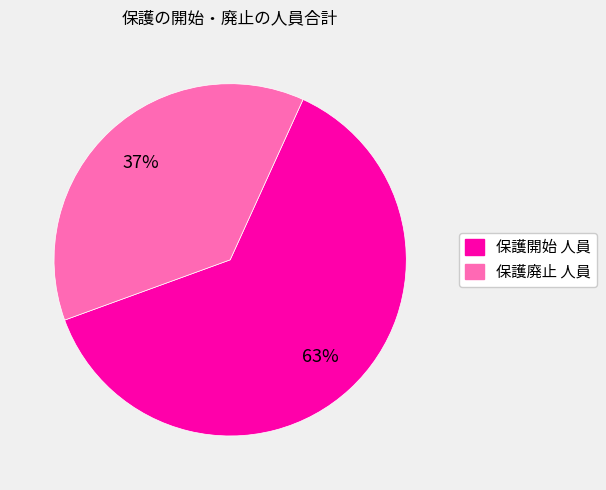

Is there any slice that represents more than half of the pie?

Yes